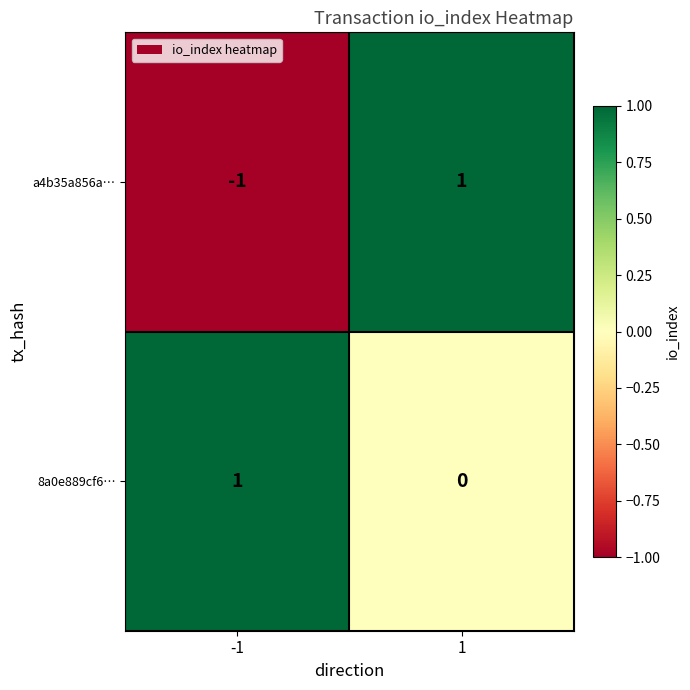

Which series has the largest total across all categories?

8a0e889cf6…